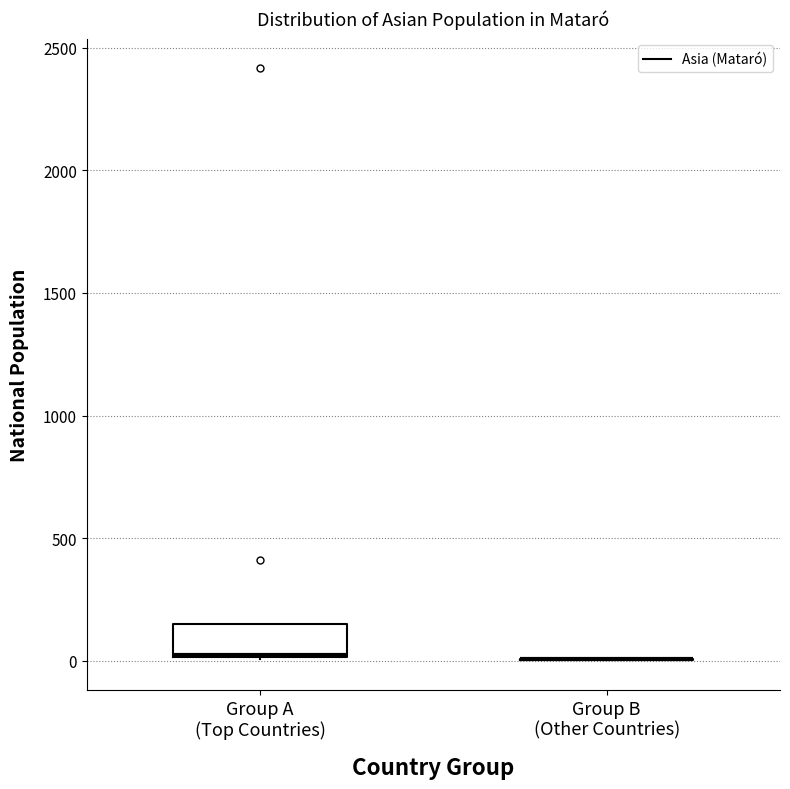

Which box is the tallest, from its lower edge to its upper edge?

Group A (Top Countries)